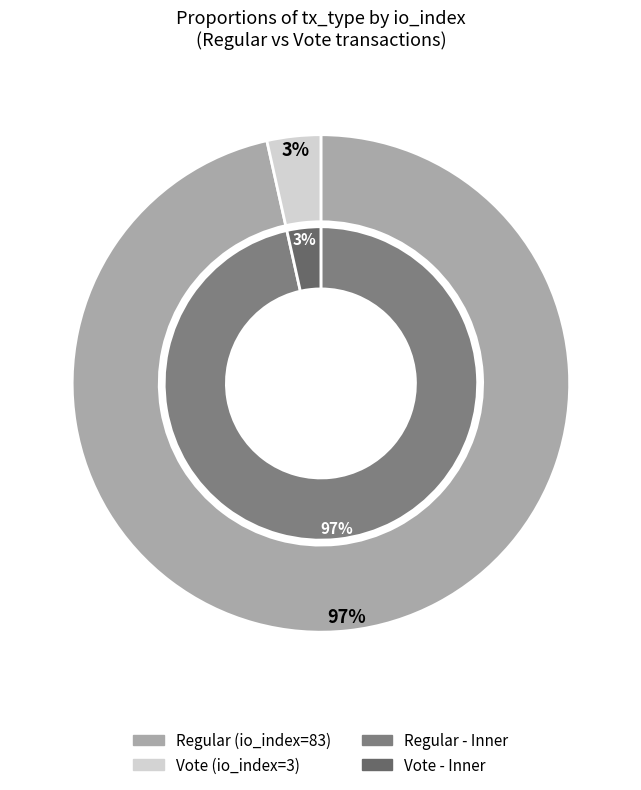

How many slices are in this pie chart?

2